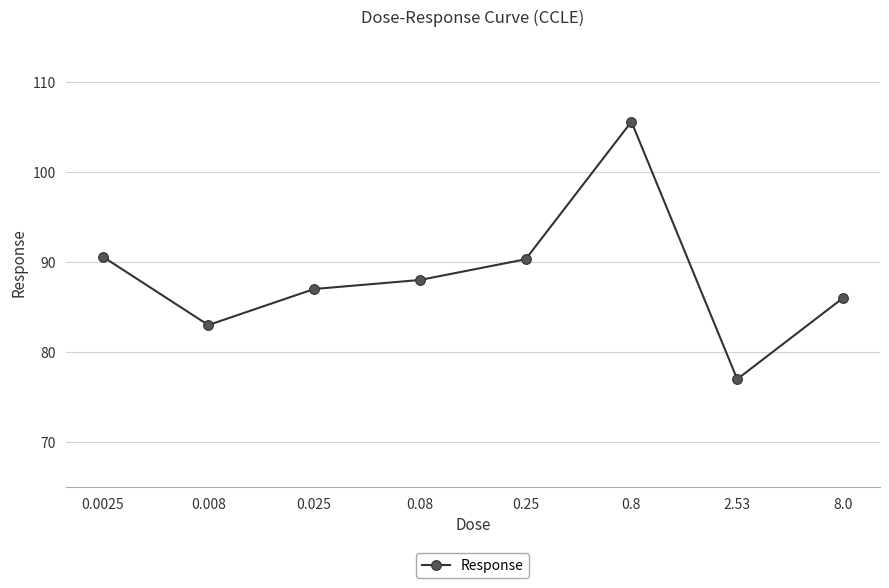

What is the change in value from 0.008 to 0.25?

+7.3